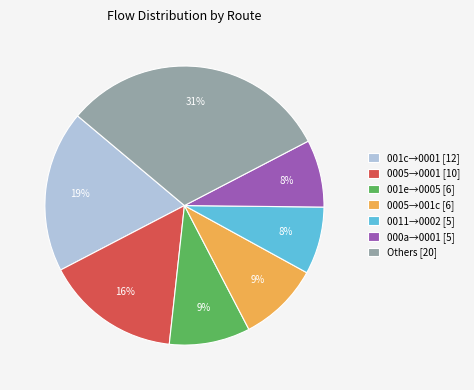

To the nearest percent, what portion does 000a→0001 [5] represent?

8%